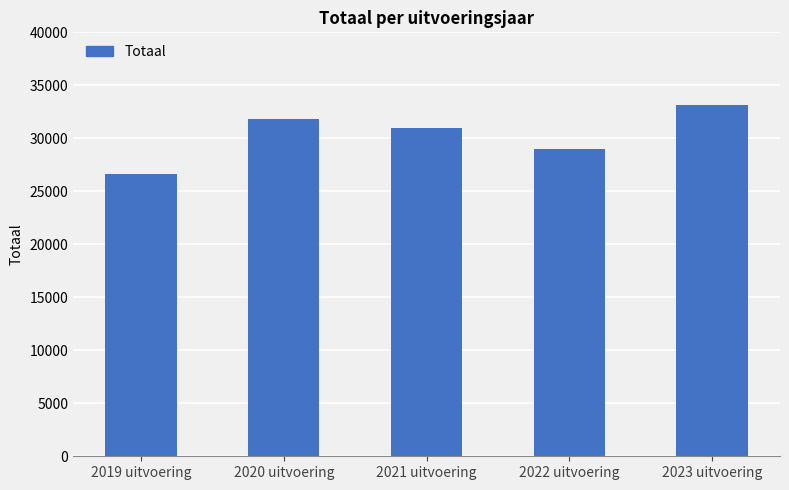

Are the bars horizontal?

No